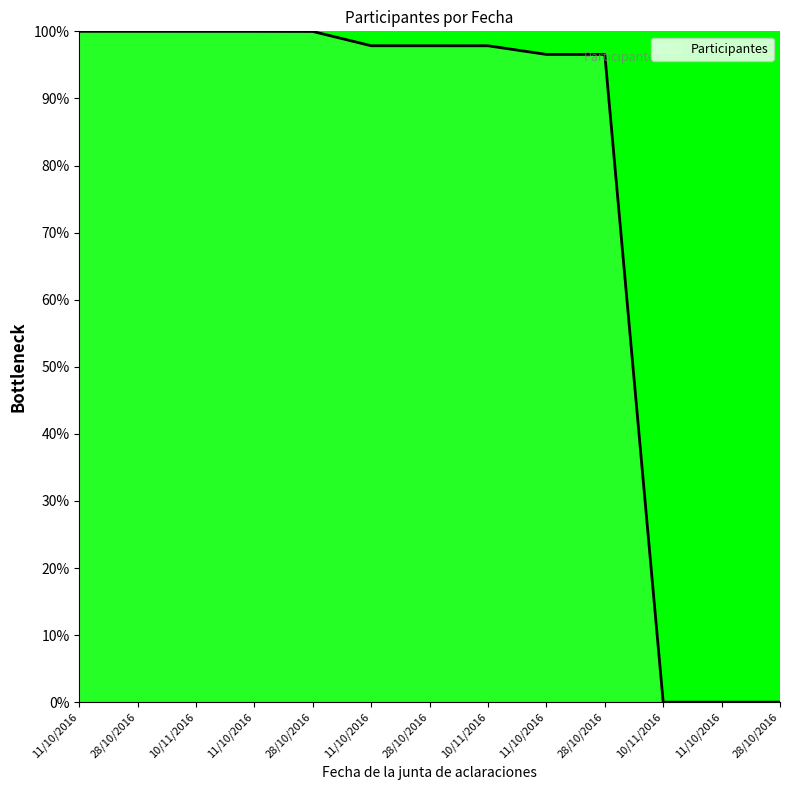

Which has a higher value, 11/10/2016 or 28/10/2016?

11/10/2016